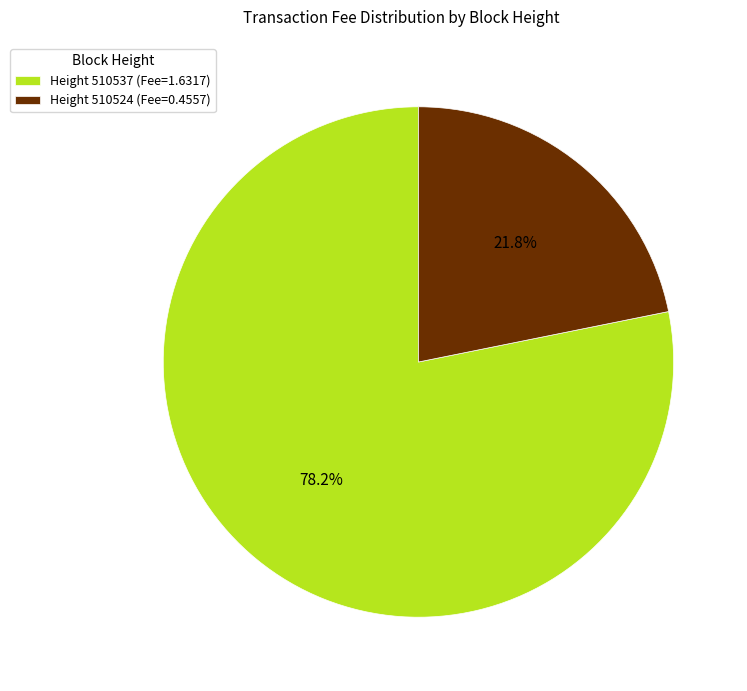

Which has a higher value, Height 510537 (Fee=1.6317) or Height 510524 (Fee=0.4557)?

Height 510537 (Fee=1.6317)